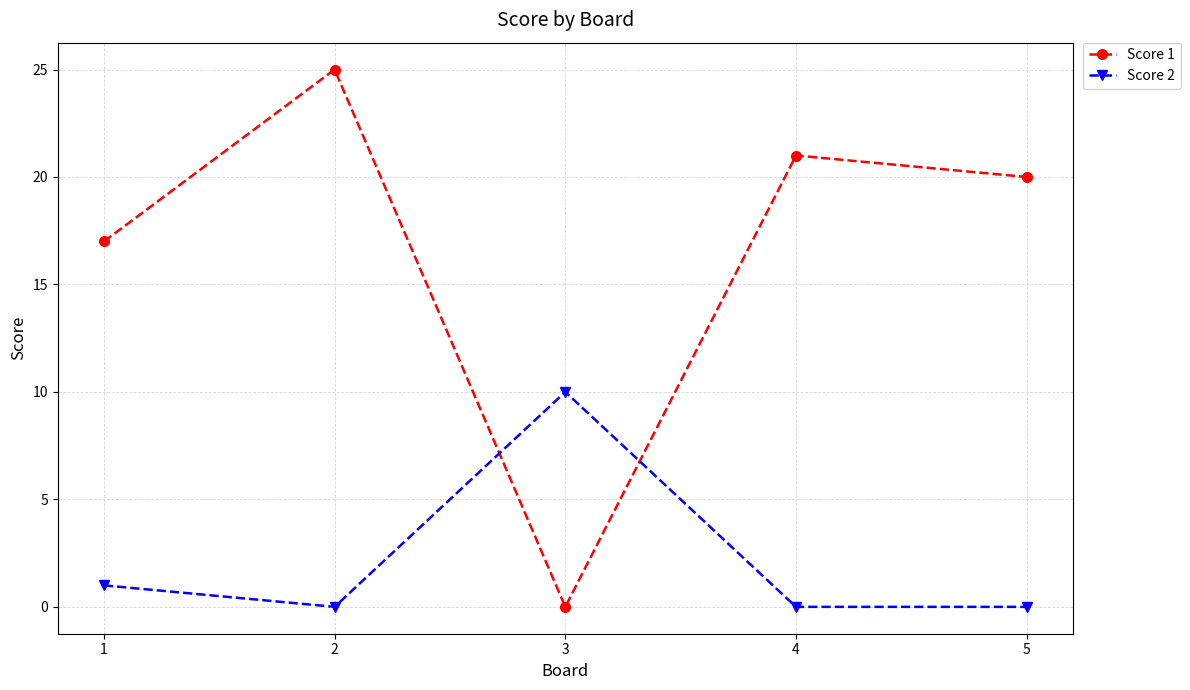

What is the sum of all Score 1 values?

83